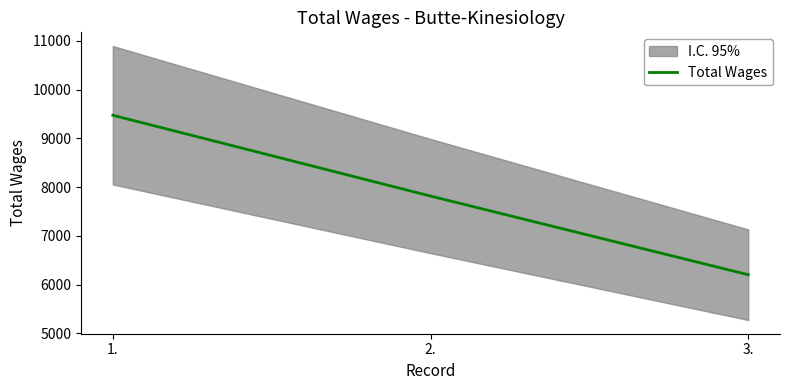

Approximately how many times larger is the value at 1. compared to 2.?

1.2